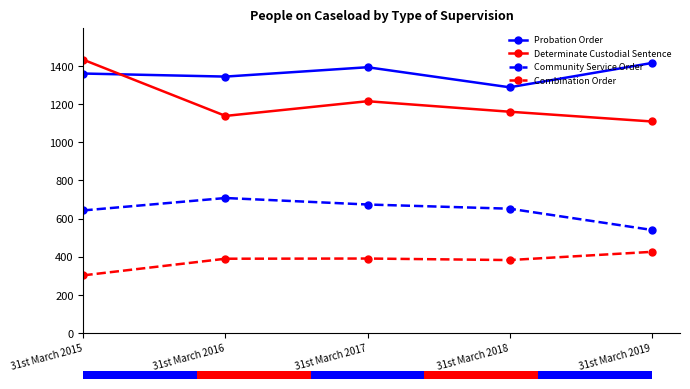

List the series in order of their peak value, highest first.

Determinate Custodial Sentence, Probation Order, Community Service Order, Combination Order